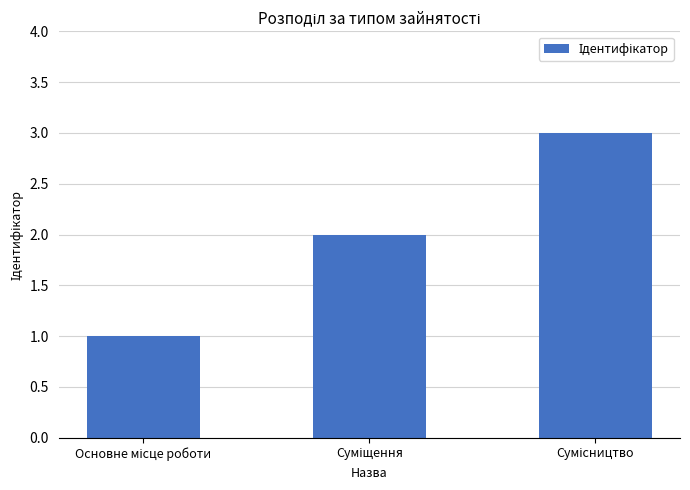

Reading right to left, what are all the values shown in this chart?

3	2	1